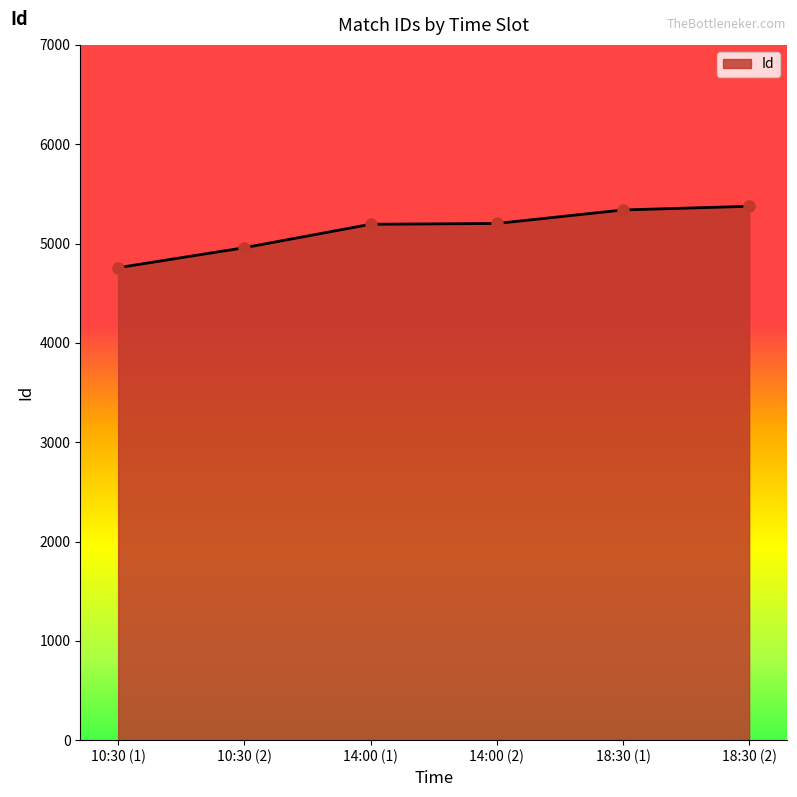

What is the sum of all values?

30824